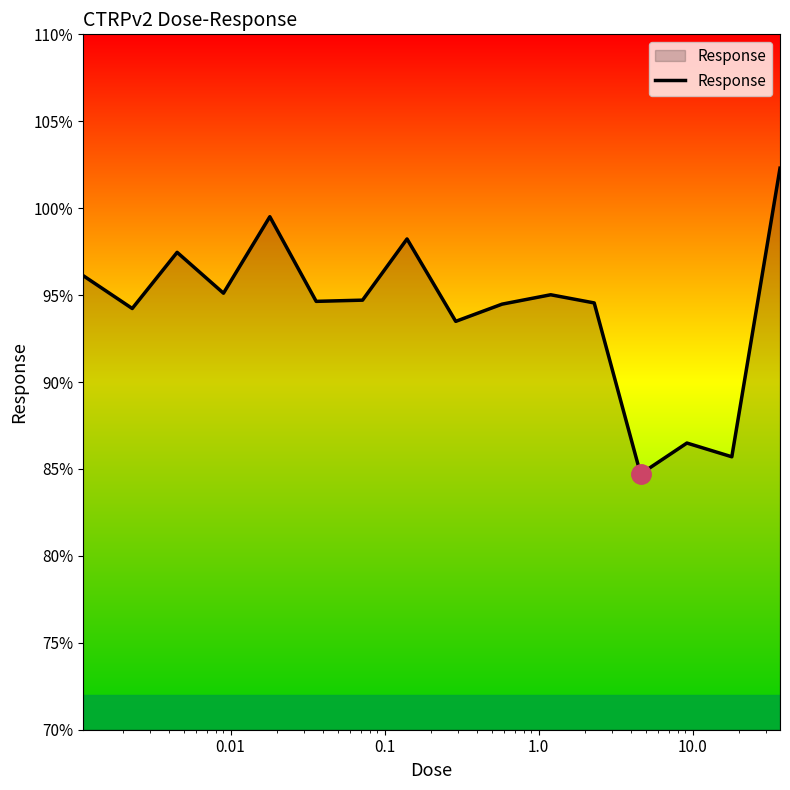

What is the greatest value displayed?

102.3